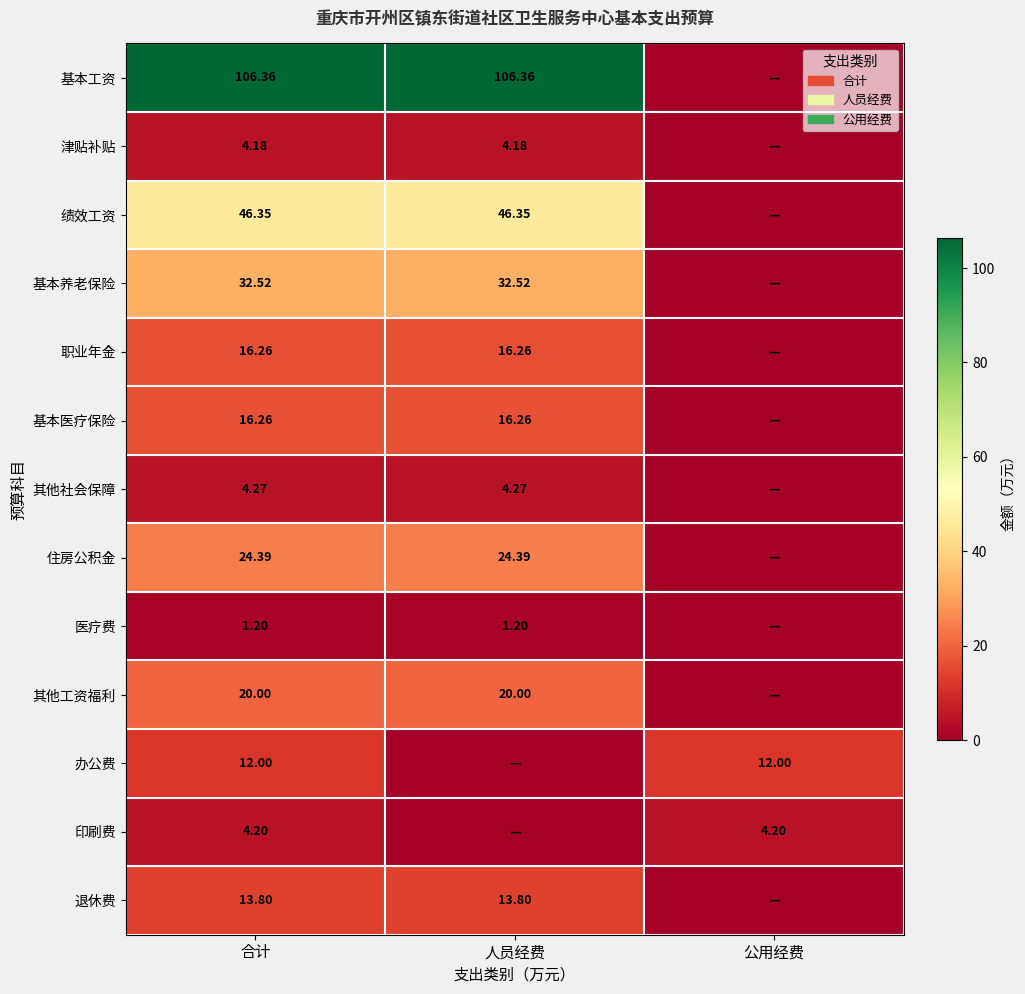

Is the value of 基本工资 at 人员经费 greater than the value of 退休费 at 人员经费?

Yes